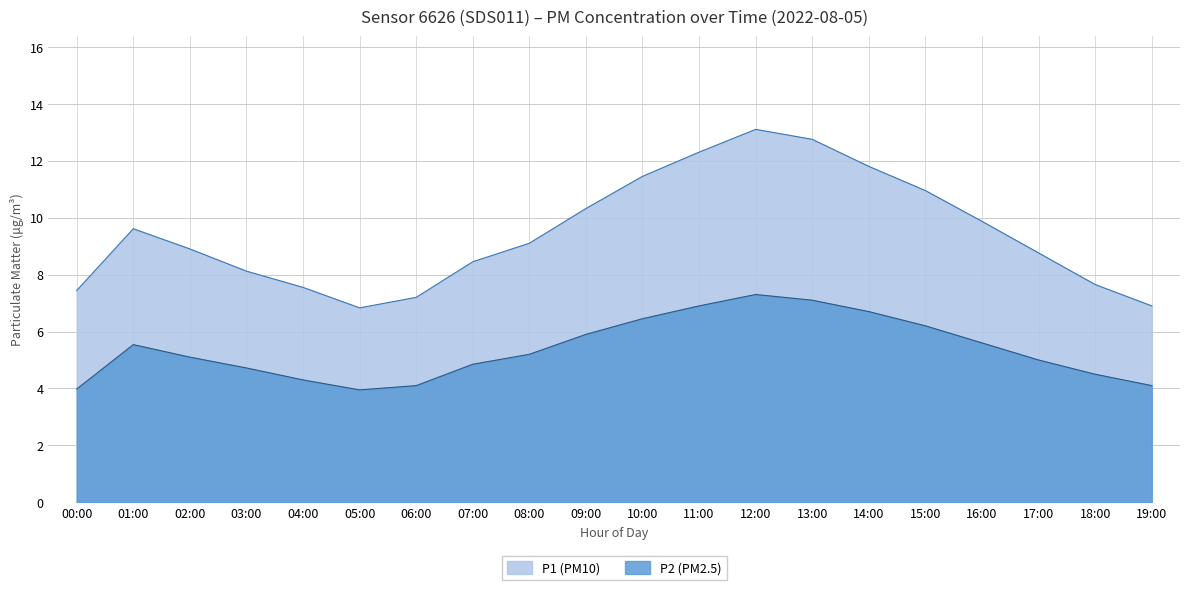

What is the value of the P1 point at the 1st from the left?

7.4